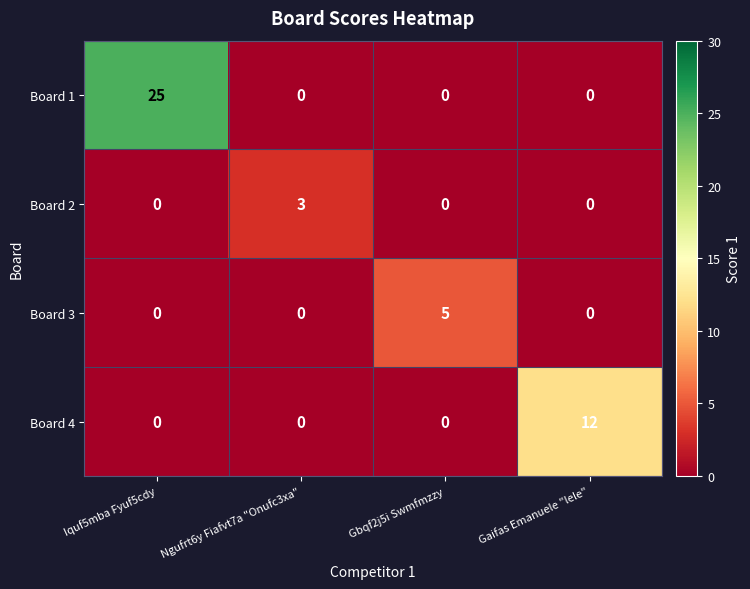

Count the Board 3 values in the range 0 to 5.

4